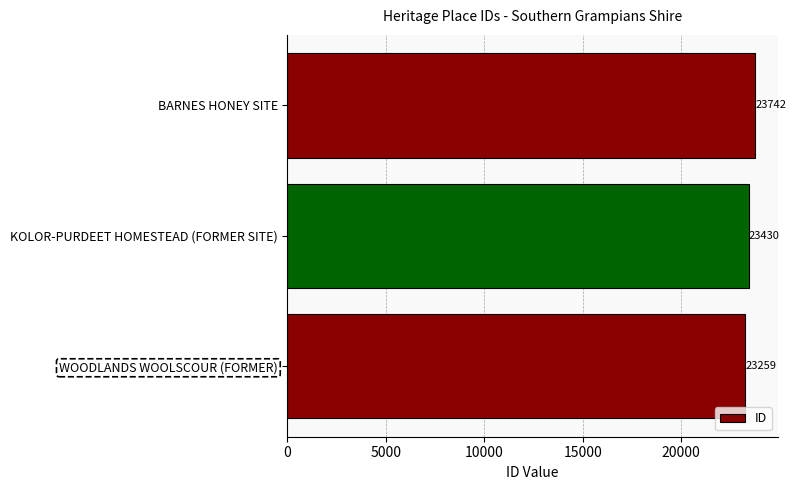

List the labels in order of value, largest first.

BARNES HONEY SITE, KOLOR-PURDEET HOMESTEAD (FORMER SITE), WOODLANDS WOOLSCOUR (FORMER)